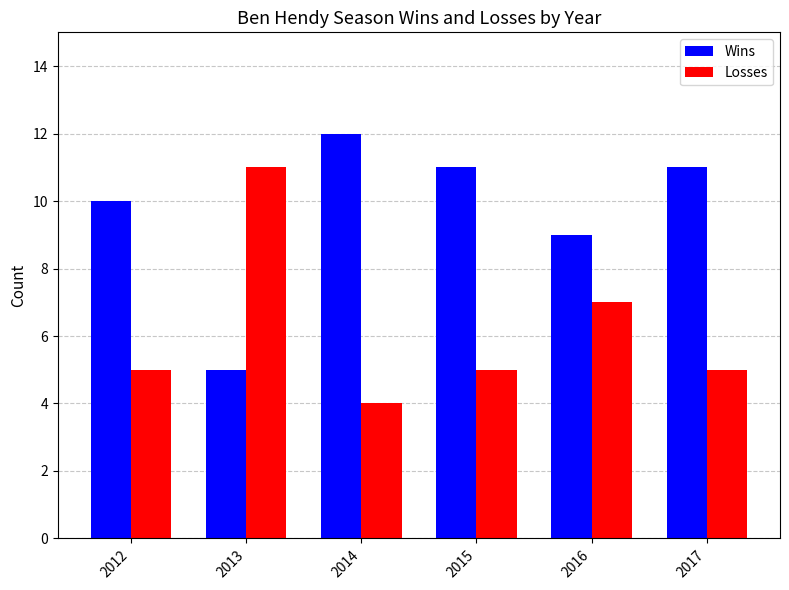

The value of Losses at 2016 is 3. True or false?

False